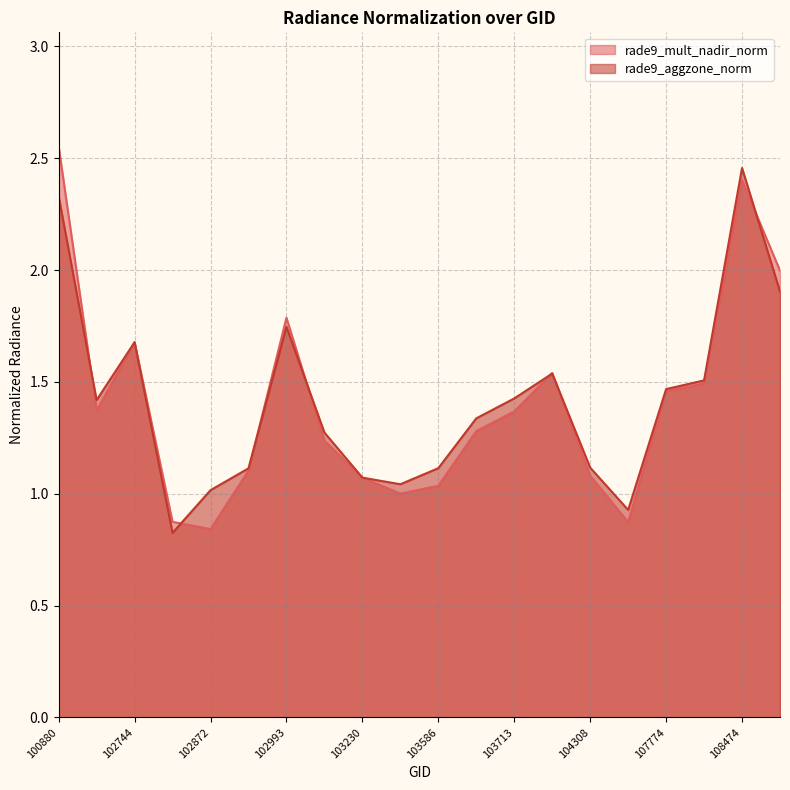

At which label does rade9_aggzone_norm first exceed 1?

100880